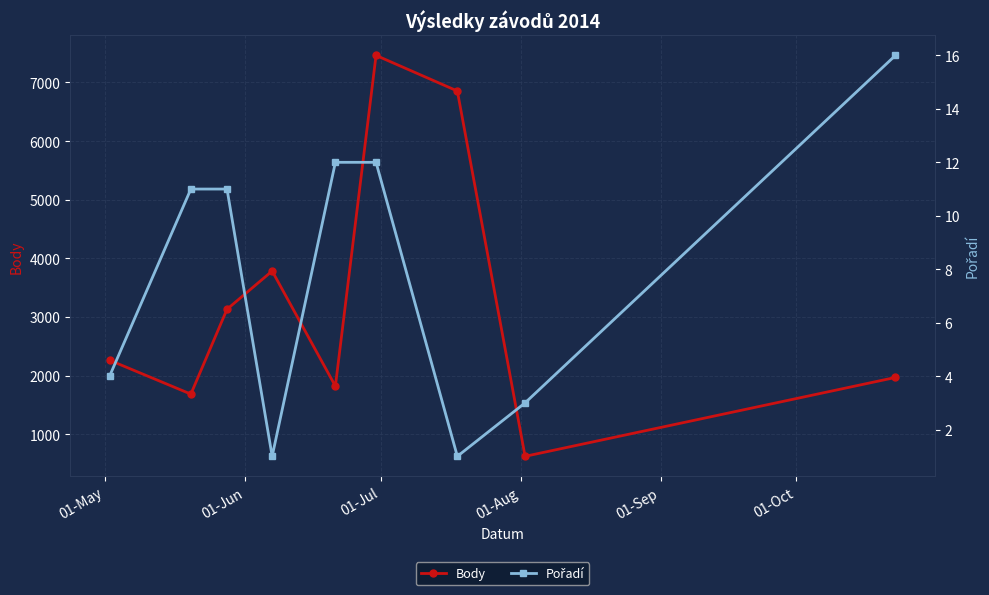

In Body, how many points are higher than both neighbors (excluding endpoints)?

2